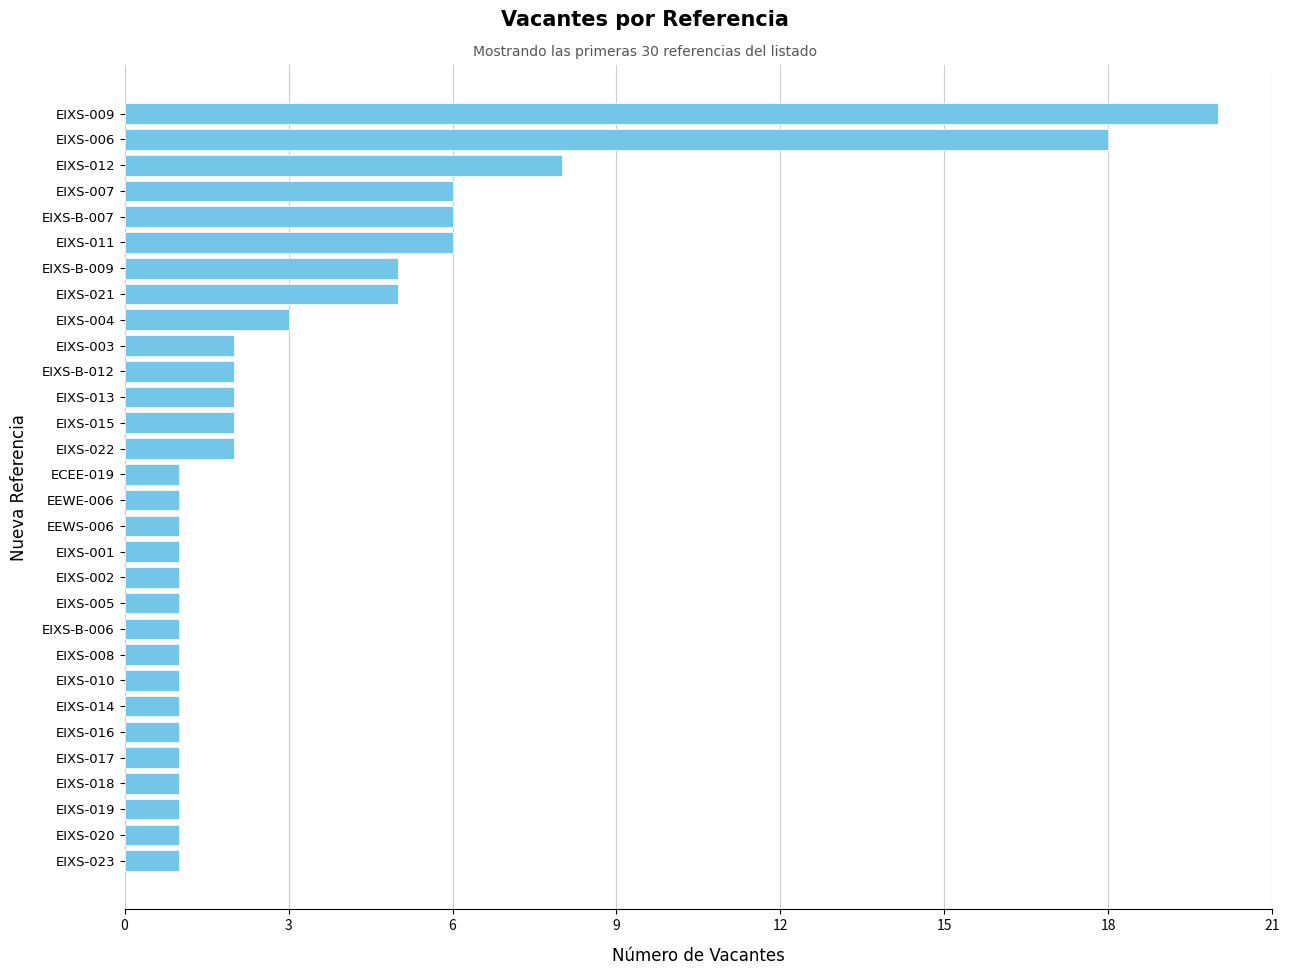

What is the average value?

3